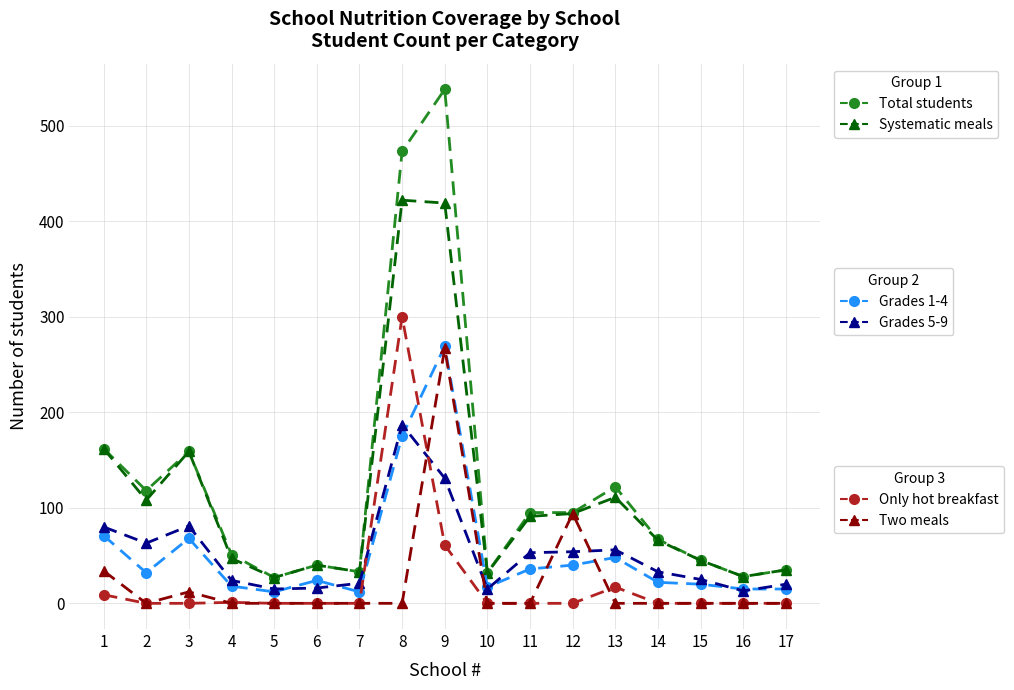

At which category is the sum across all series the highest?

9